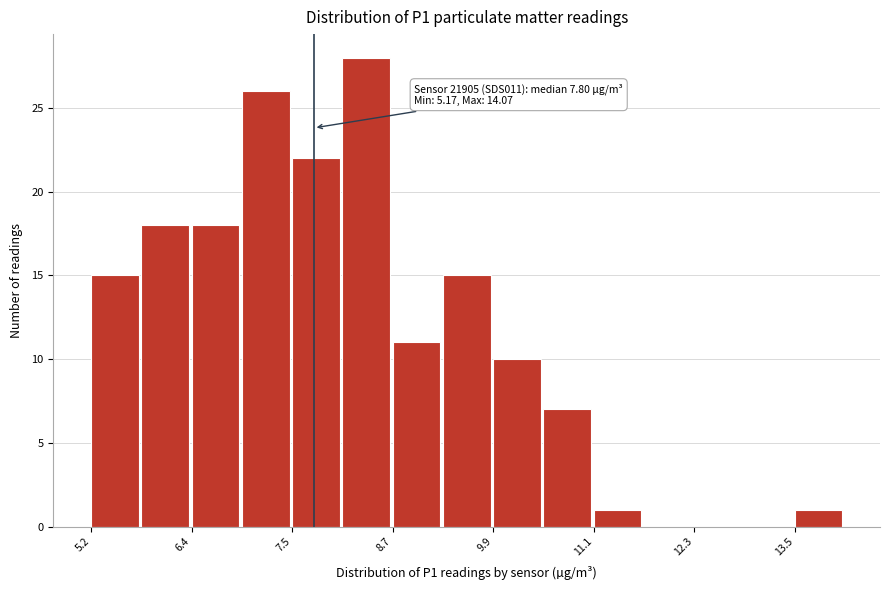

Read against the x-axis, roughly where is the centre of the tallest bar?

8.4